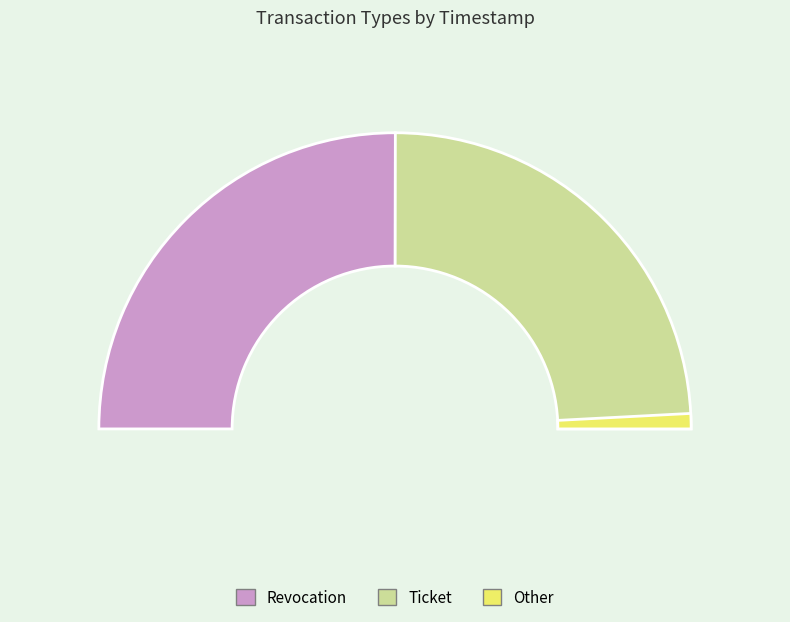

Which category has the biggest portion of the pie?

Revocation